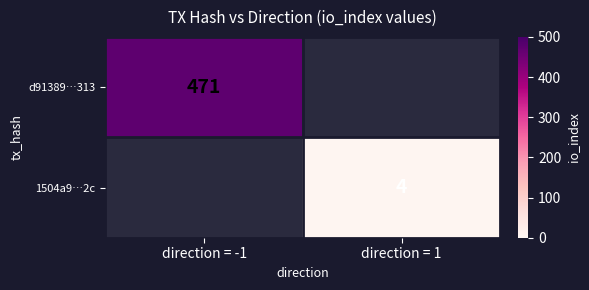

The value of d91389…313 at direction = -1 is 267. True or false?

False